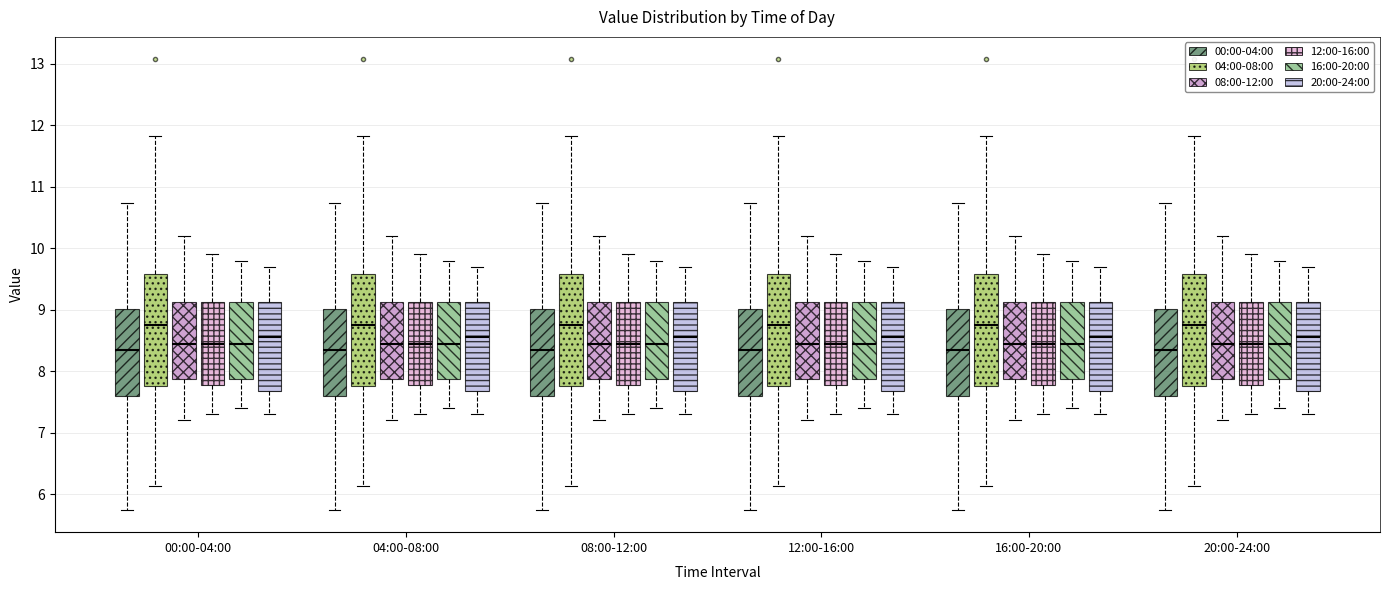

Reading left to right, transcribe this box plot: for each box, give where its median line is, the range the box spans, and where its two whiskers end, as read against the y-axis. The values are not printed on the chart, so give them approximately, as read against the axis.

00:00-04:00 (00:00-04:00): median 8.3, box 7.6 to 9.0, whiskers 5.8 to 10.7
00:00-04:00 (04:00-08:00): median 8.8, box 7.8 to 9.6, whiskers 6.1 to 11.8
00:00-04:00 (08:00-12:00): median 8.5, box 7.9 to 9.1, whiskers 7.2 to 10.2
00:00-04:00 (12:00-16:00): median 8.5, box 7.8 to 9.1, whiskers 7.3 to 9.9
00:00-04:00 (16:00-20:00): median 8.5, box 7.9 to 9.1, whiskers 7.4 to 9.8
00:00-04:00 (20:00-24:00): median 8.6, box 7.7 to 9.1, whiskers 7.3 to 9.7
04:00-08:00 (00:00-04:00): median 8.3, box 7.6 to 9.0, whiskers 5.8 to 10.7
04:00-08:00 (04:00-08:00): median 8.8, box 7.8 to 9.6, whiskers 6.1 to 11.8
04:00-08:00 (08:00-12:00): median 8.5, box 7.9 to 9.1, whiskers 7.2 to 10.2
04:00-08:00 (12:00-16:00): median 8.5, box 7.8 to 9.1, whiskers 7.3 to 9.9
04:00-08:00 (16:00-20:00): median 8.5, box 7.9 to 9.1, whiskers 7.4 to 9.8
04:00-08:00 (20:00-24:00): median 8.6, box 7.7 to 9.1, whiskers 7.3 to 9.7
08:00-12:00 (00:00-04:00): median 8.3, box 7.6 to 9.0, whiskers 5.8 to 10.7
08:00-12:00 (04:00-08:00): median 8.8, box 7.8 to 9.6, whiskers 6.1 to 11.8
08:00-12:00 (08:00-12:00): median 8.5, box 7.9 to 9.1, whiskers 7.2 to 10.2
08:00-12:00 (12:00-16:00): median 8.5, box 7.8 to 9.1, whiskers 7.3 to 9.9
08:00-12:00 (16:00-20:00): median 8.5, box 7.9 to 9.1, whiskers 7.4 to 9.8
08:00-12:00 (20:00-24:00): median 8.6, box 7.7 to 9.1, whiskers 7.3 to 9.7
12:00-16:00 (00:00-04:00): median 8.3, box 7.6 to 9.0, whiskers 5.8 to 10.7
12:00-16:00 (04:00-08:00): median 8.8, box 7.8 to 9.6, whiskers 6.1 to 11.8
12:00-16:00 (08:00-12:00): median 8.5, box 7.9 to 9.1, whiskers 7.2 to 10.2
12:00-16:00 (12:00-16:00): median 8.5, box 7.8 to 9.1, whiskers 7.3 to 9.9
12:00-16:00 (16:00-20:00): median 8.5, box 7.9 to 9.1, whiskers 7.4 to 9.8
12:00-16:00 (20:00-24:00): median 8.6, box 7.7 to 9.1, whiskers 7.3 to 9.7
16:00-20:00 (00:00-04:00): median 8.3, box 7.6 to 9.0, whiskers 5.8 to 10.7
16:00-20:00 (04:00-08:00): median 8.8, box 7.8 to 9.6, whiskers 6.1 to 11.8
16:00-20:00 (08:00-12:00): median 8.5, box 7.9 to 9.1, whiskers 7.2 to 10.2
16:00-20:00 (12:00-16:00): median 8.5, box 7.8 to 9.1, whiskers 7.3 to 9.9
16:00-20:00 (16:00-20:00): median 8.5, box 7.9 to 9.1, whiskers 7.4 to 9.8
16:00-20:00 (20:00-24:00): median 8.6, box 7.7 to 9.1, whiskers 7.3 to 9.7
20:00-24:00 (00:00-04:00): median 8.3, box 7.6 to 9.0, whiskers 5.8 to 10.7
20:00-24:00 (04:00-08:00): median 8.8, box 7.8 to 9.6, whiskers 6.1 to 11.8
20:00-24:00 (08:00-12:00): median 8.5, box 7.9 to 9.1, whiskers 7.2 to 10.2
20:00-24:00 (12:00-16:00): median 8.5, box 7.8 to 9.1, whiskers 7.3 to 9.9
20:00-24:00 (16:00-20:00): median 8.5, box 7.9 to 9.1, whiskers 7.4 to 9.8
20:00-24:00 (20:00-24:00): median 8.6, box 7.7 to 9.1, whiskers 7.3 to 9.7